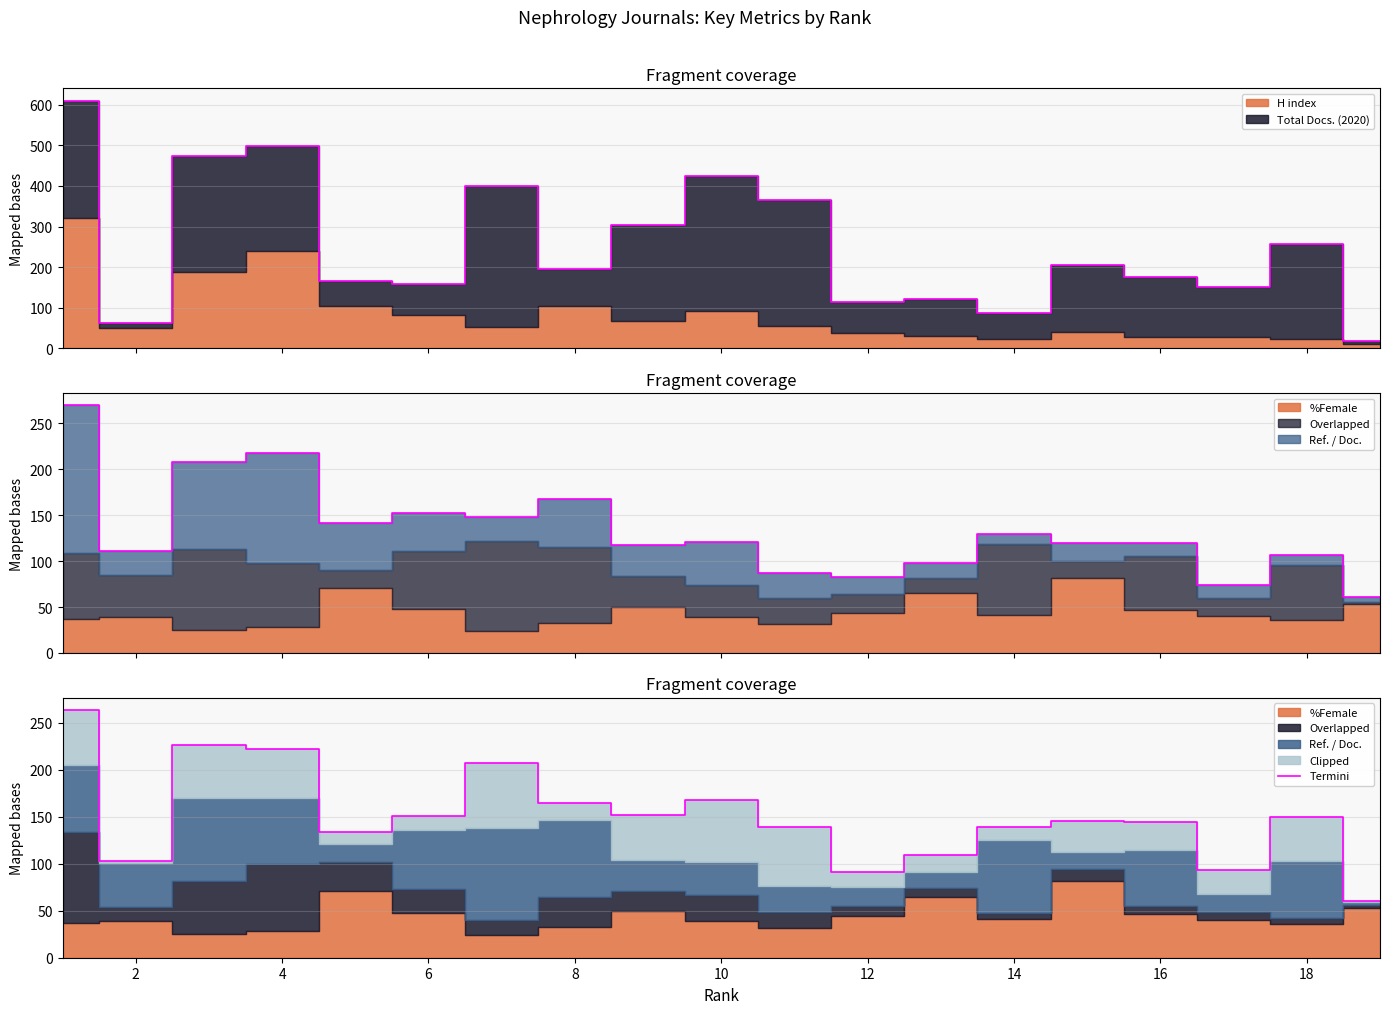

Does the chart display data point markers on the line(s)?

No